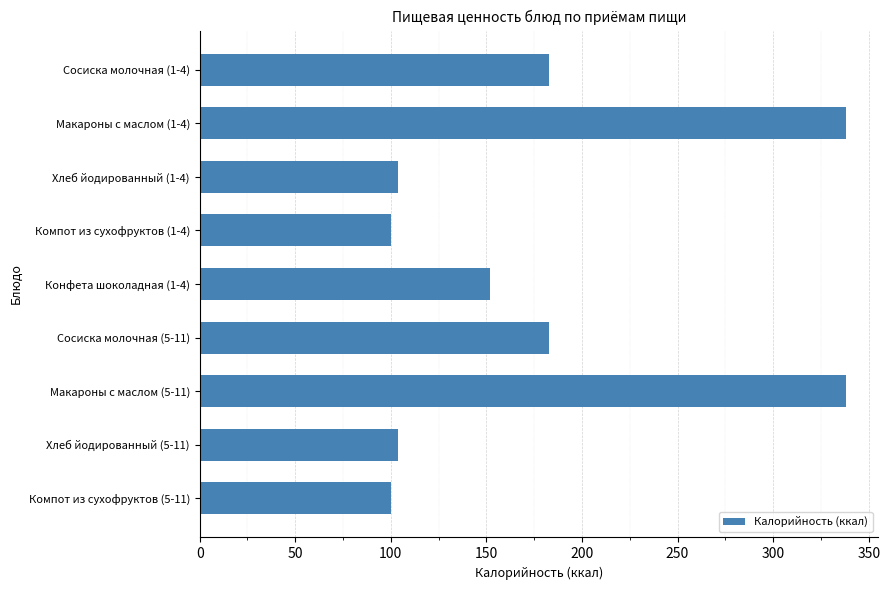

What is the sum of all values?

1602